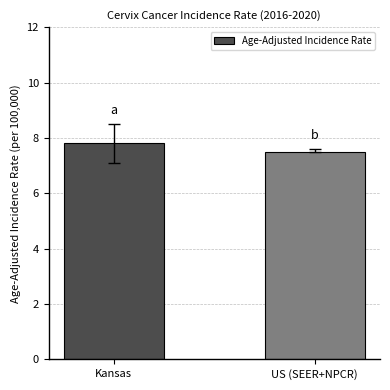

Is it true that the value at Kansas is 7.8?

True